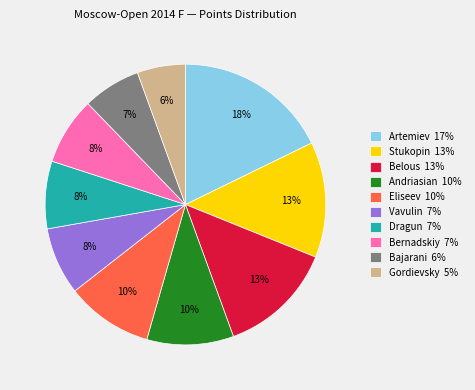

Approximately how many times larger is the value at Bajarani 6% compared to Andriasian 10%?

0.7